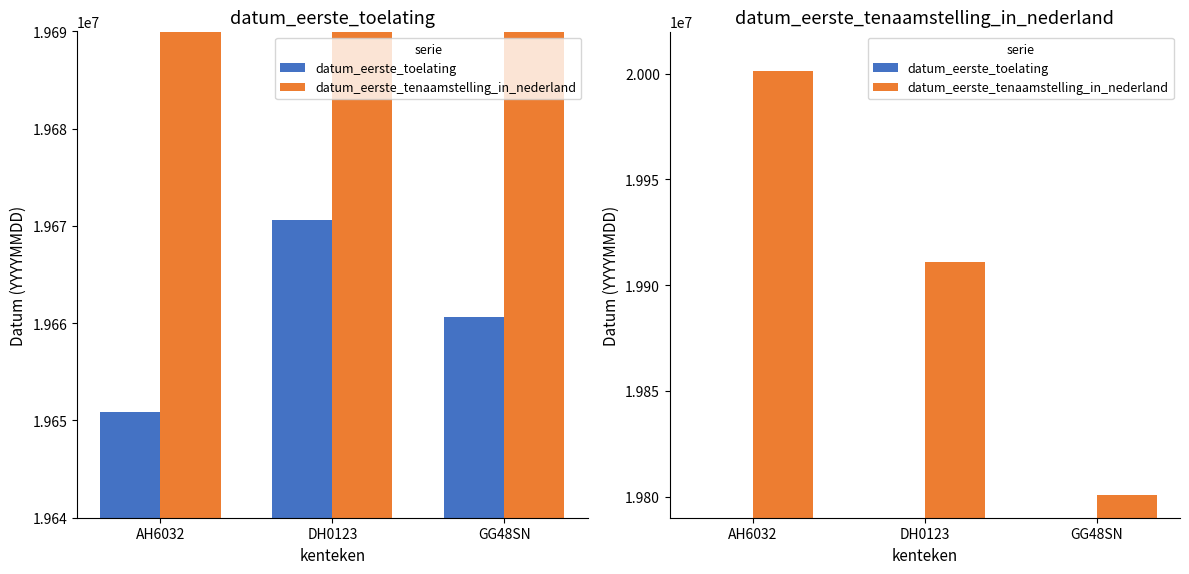

Is the value of datum_eerste_toelating at DH0123 greater than the value of datum_eerste_tenaamstelling_in_nederland at DH0123?

No